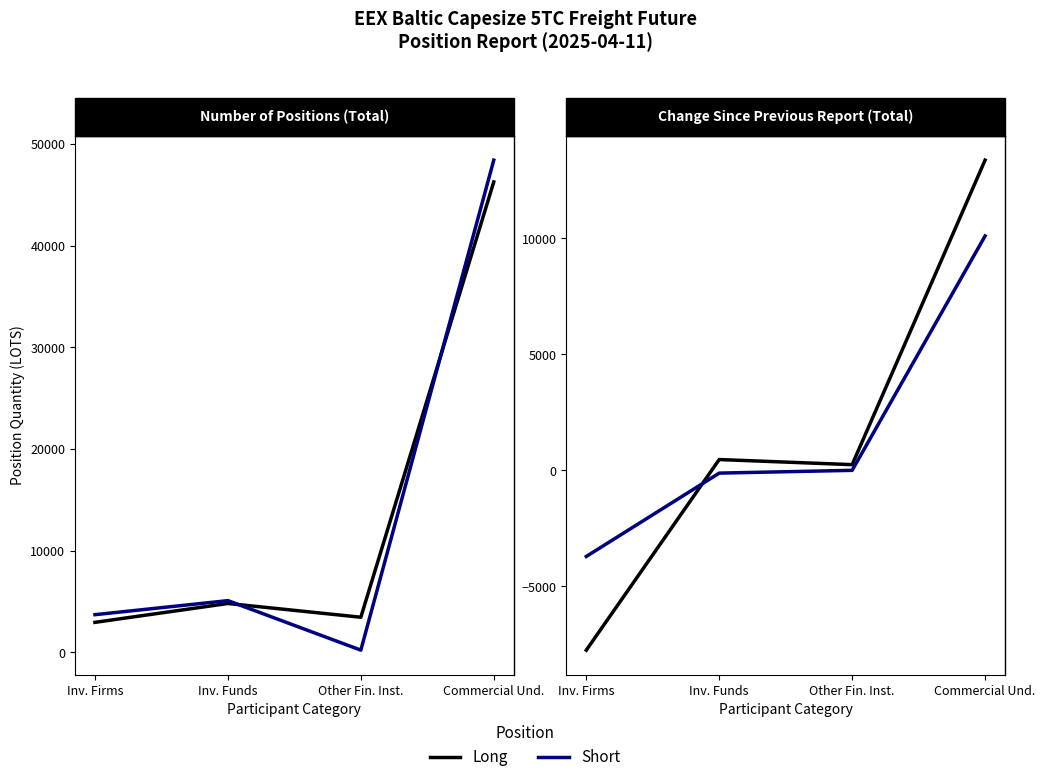

Is it true that Long equals 240.0 at Other Fin. Inst.?

True